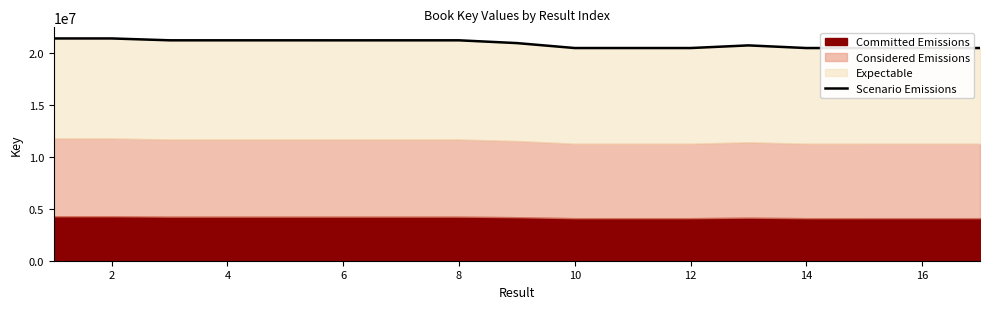

Count the number of categories in the chart.

17